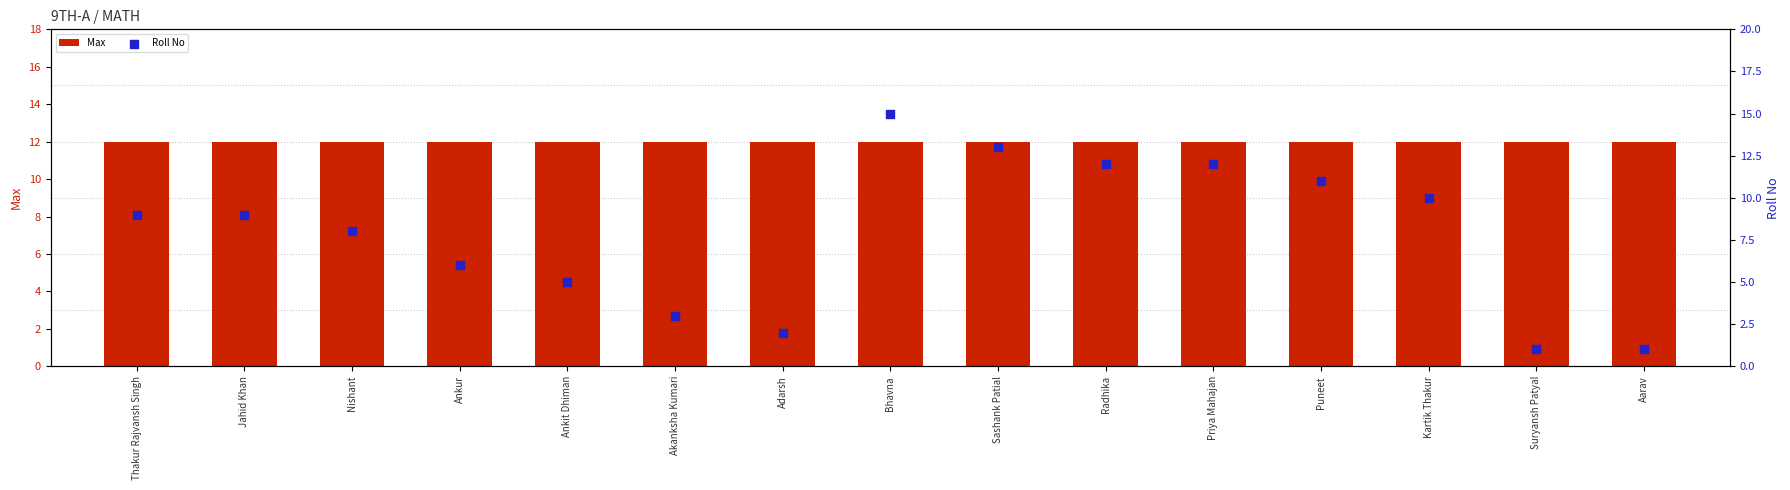

Which series reaches the minimum Y coordinate?

Roll No